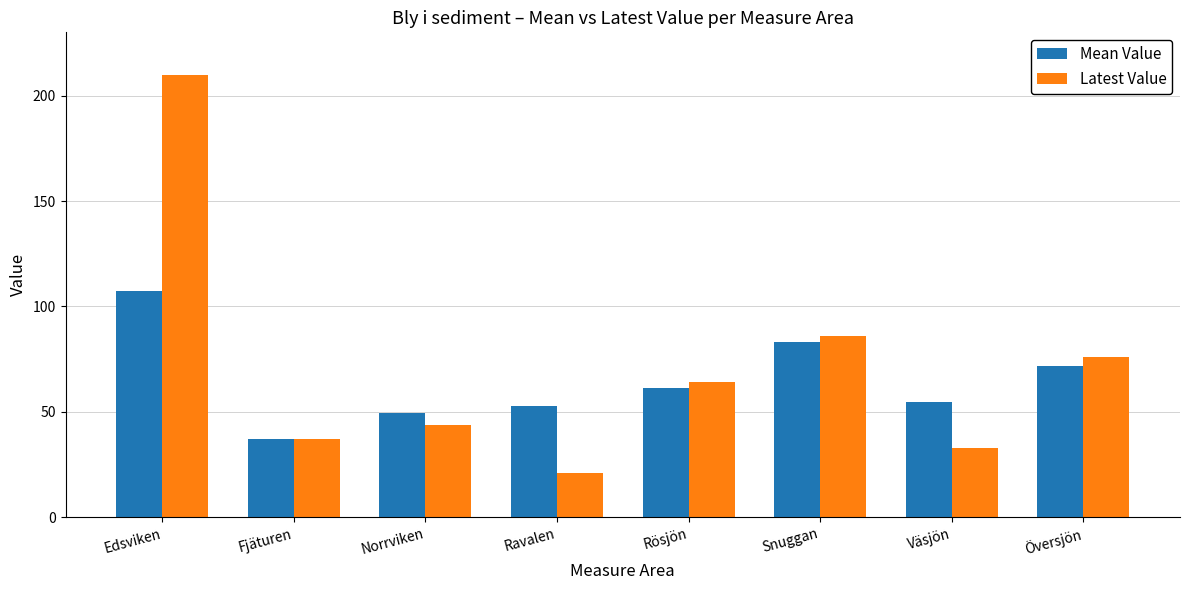

How many groups of bars are there?

8